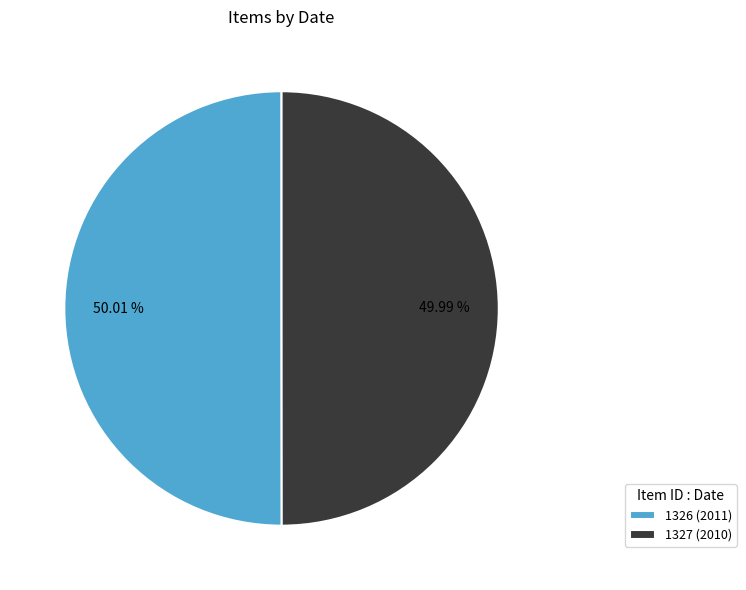

What is the ratio of the value at 1327 (2010) to the value at 1326 (2011)?

1.0